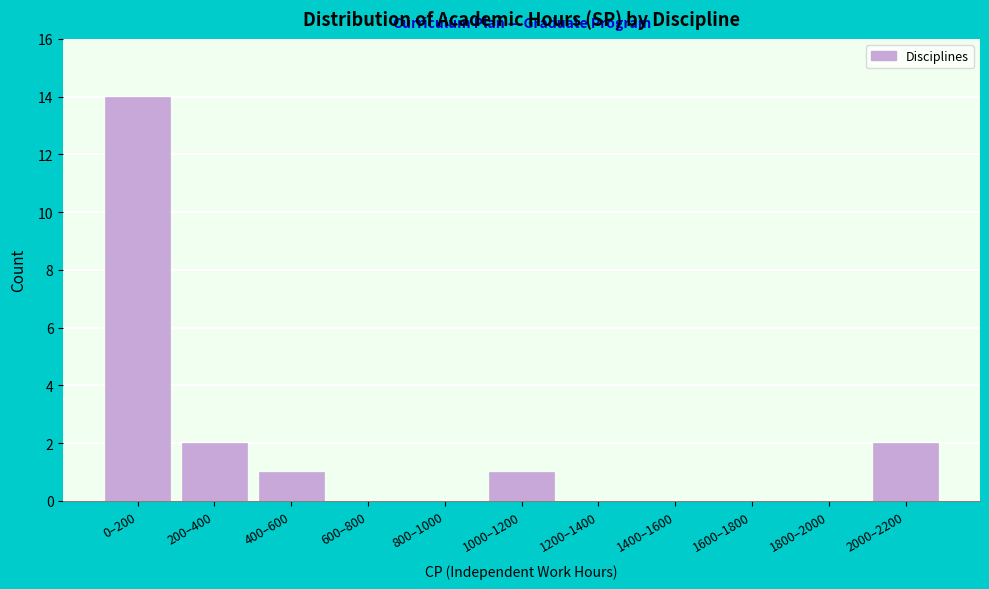

The value at 800–1000 is 0. True or false?

True